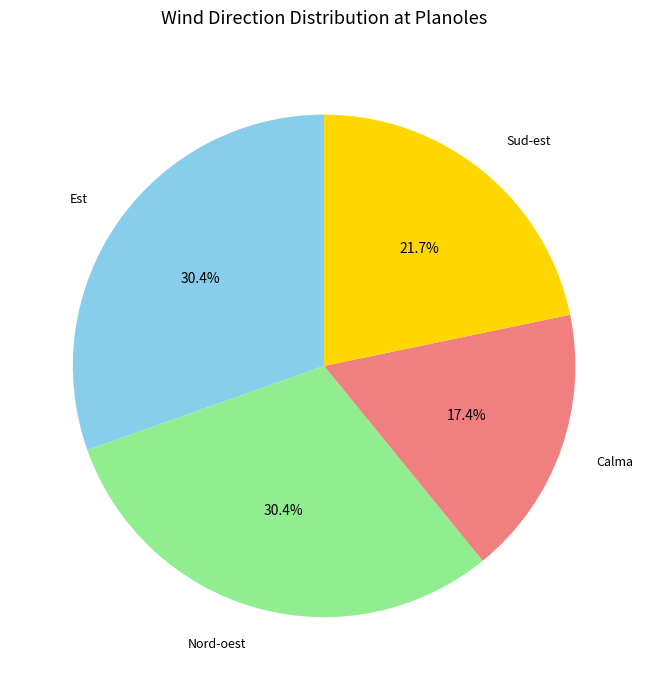

To the nearest percent, what is the difference between the largest and smallest slice percentages?

13%